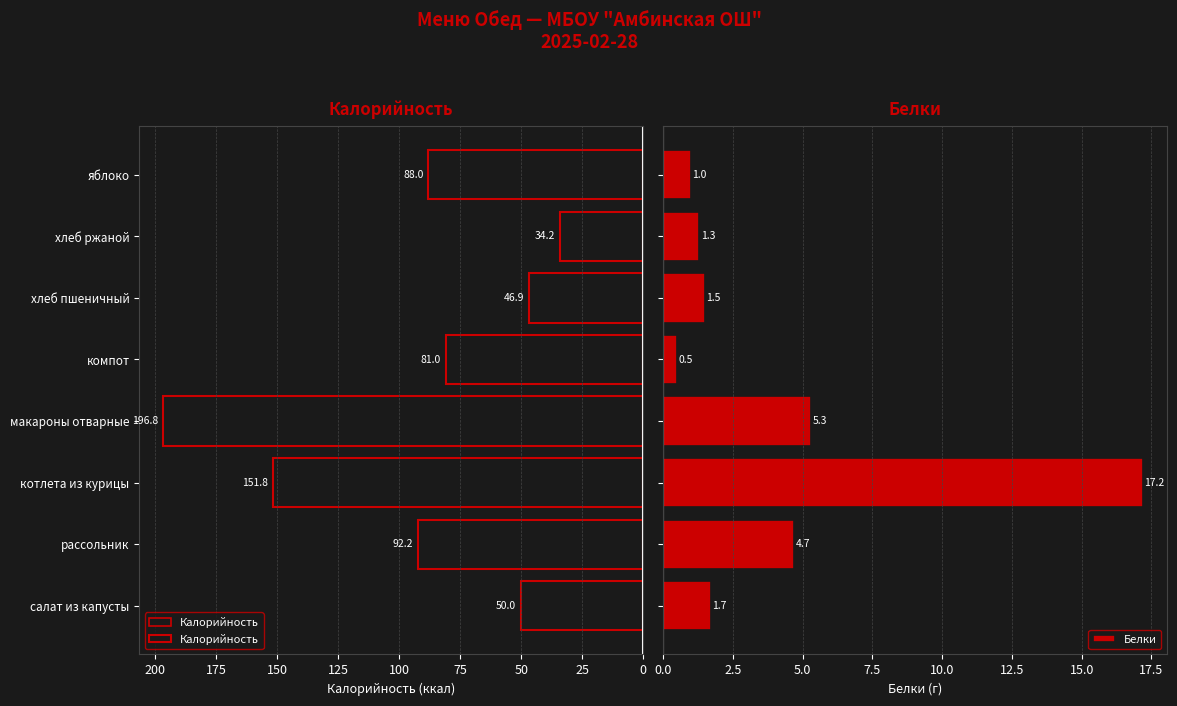

Which series has the largest total across all categories?

Калорийность